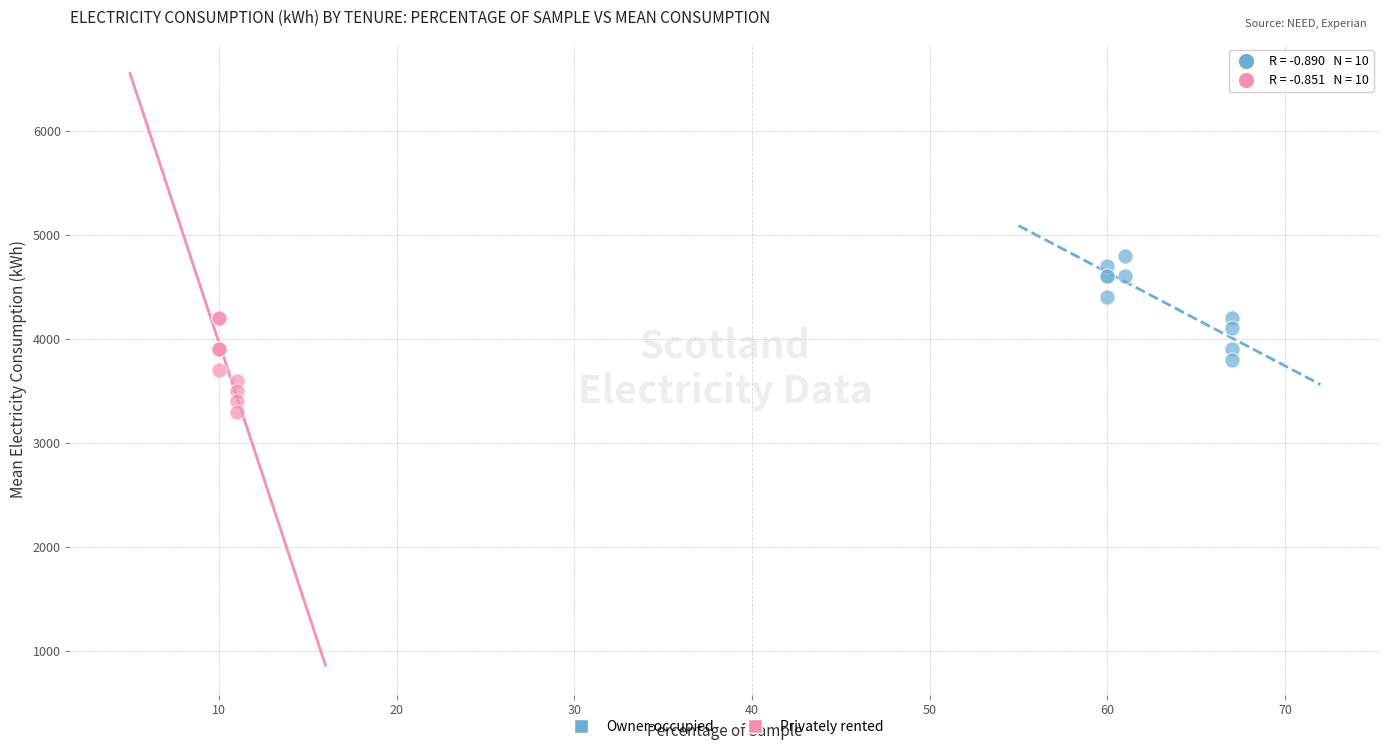

Which series contains the lowest Y value?

Privately rented